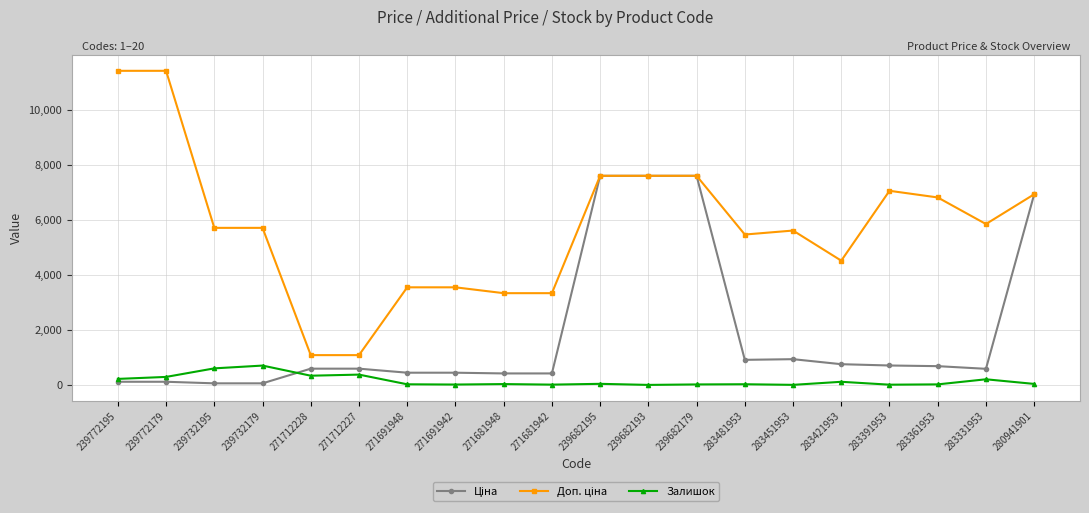

What is the maximum value shown in the chart?

11410.0